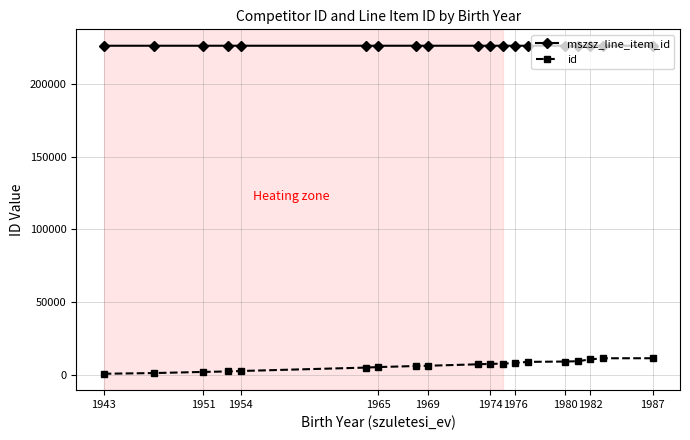

What is the sum of all id values?

121235